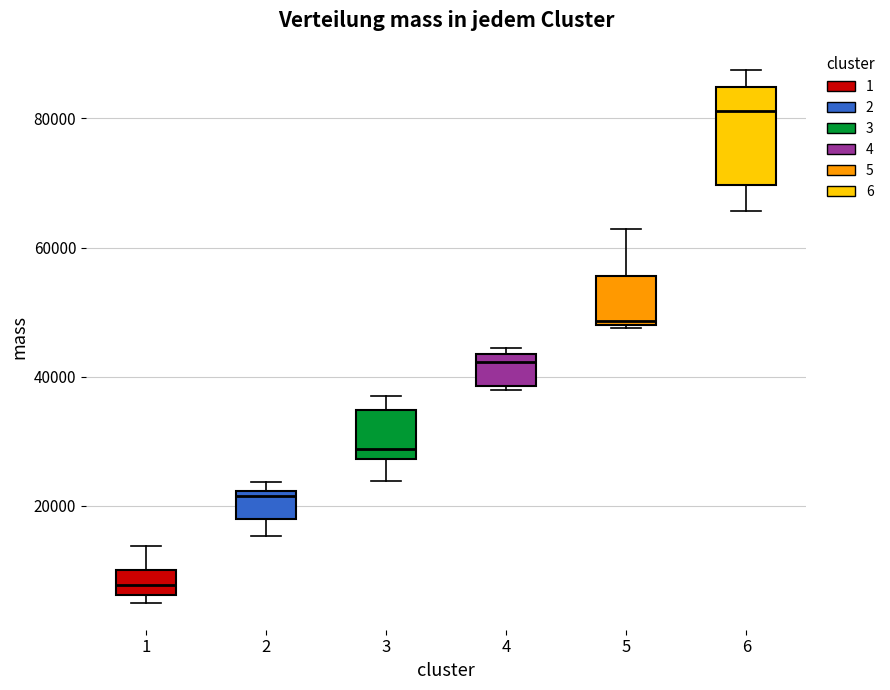

Which box's median line is the lowest?

1